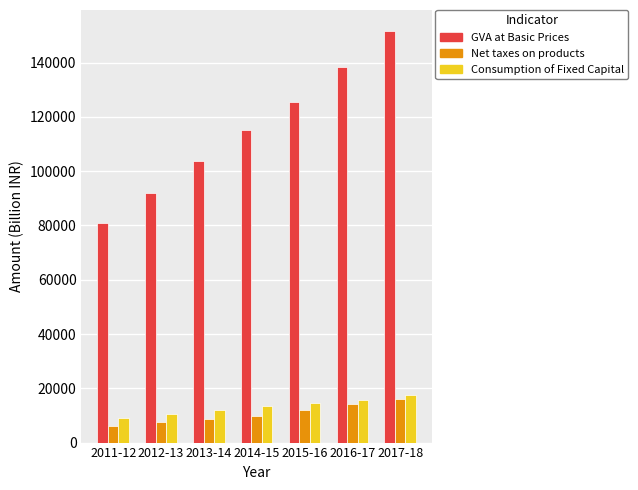

What is the sum of all Net taxes on products values?

74050.4